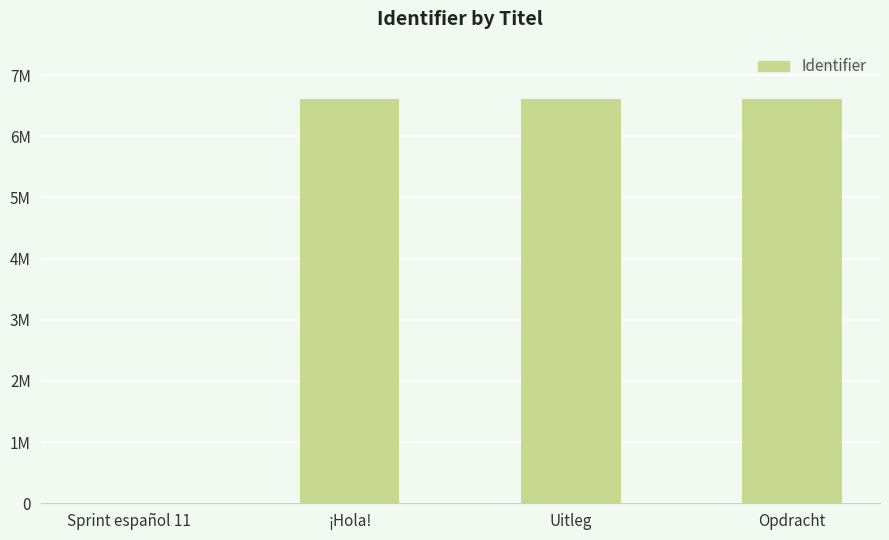

How many bars are there in total?

4